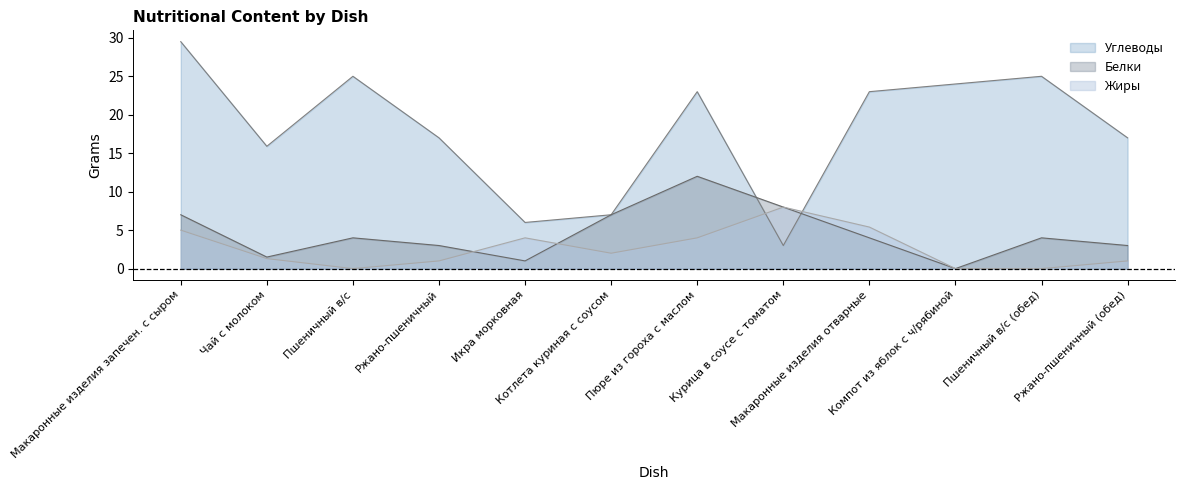

What is the sum of the Углеводы values at Пшеничный в/с and Ржано-пшеничный (обед)?

42.0